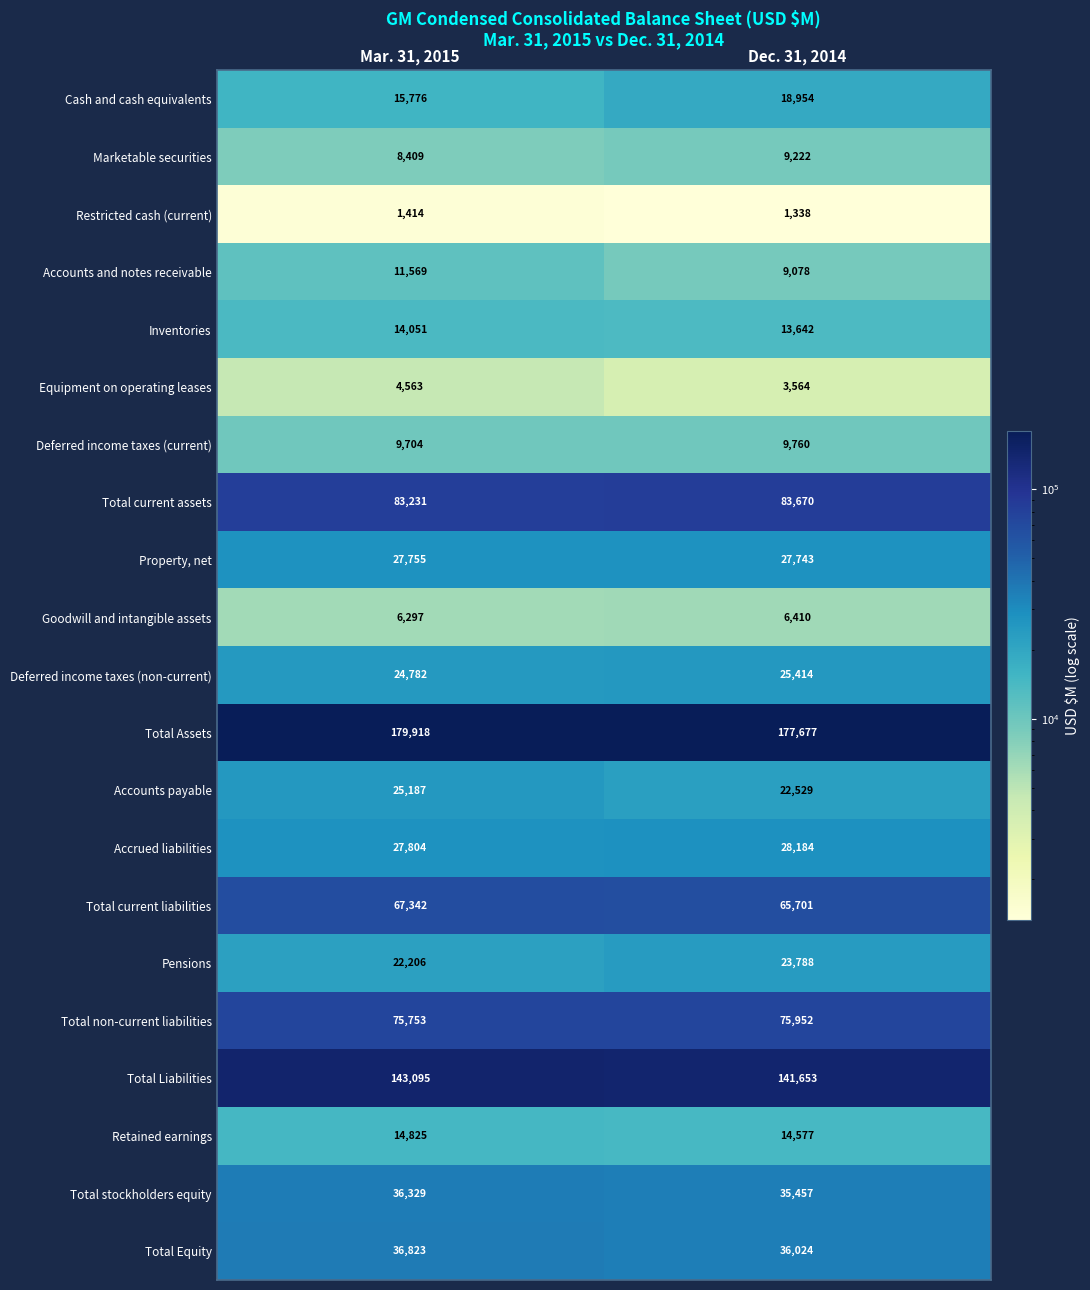

How many values in the Total Liabilities series are below 143095?

1